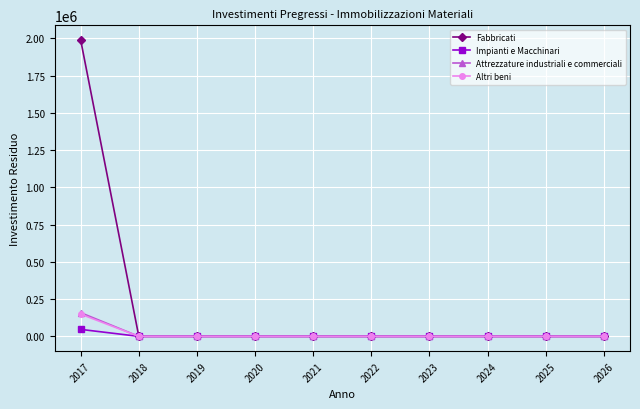

Reading left to right, list all the values displayed in this chart.

Fabbricati: 2017=1988414.5	2018=0.0	2019=0.0	2020=0.0	2021=0.0	2022=0.0	2023=0.0	2024=0.0	2025=0.0	2026=0.0
Impianti e Macchinari: 2017=46898.1	2018=0.0	2019=0.0	2020=0.0	2021=0.0	2022=0.0	2023=0.0	2024=0.0	2025=0.0	2026=0.0
Attrezzature industriali e commerciali: 2017=158998.8	2018=0.0	2019=0.0	2020=0.0	2021=0.0	2022=0.0	2023=0.0	2024=0.0	2025=0.0	2026=0.0
Altri beni: 2017=149318.3	2018=0.0	2019=0.0	2020=0.0	2021=0.0	2022=0.0	2023=0.0	2024=0.0	2025=0.0	2026=0.0